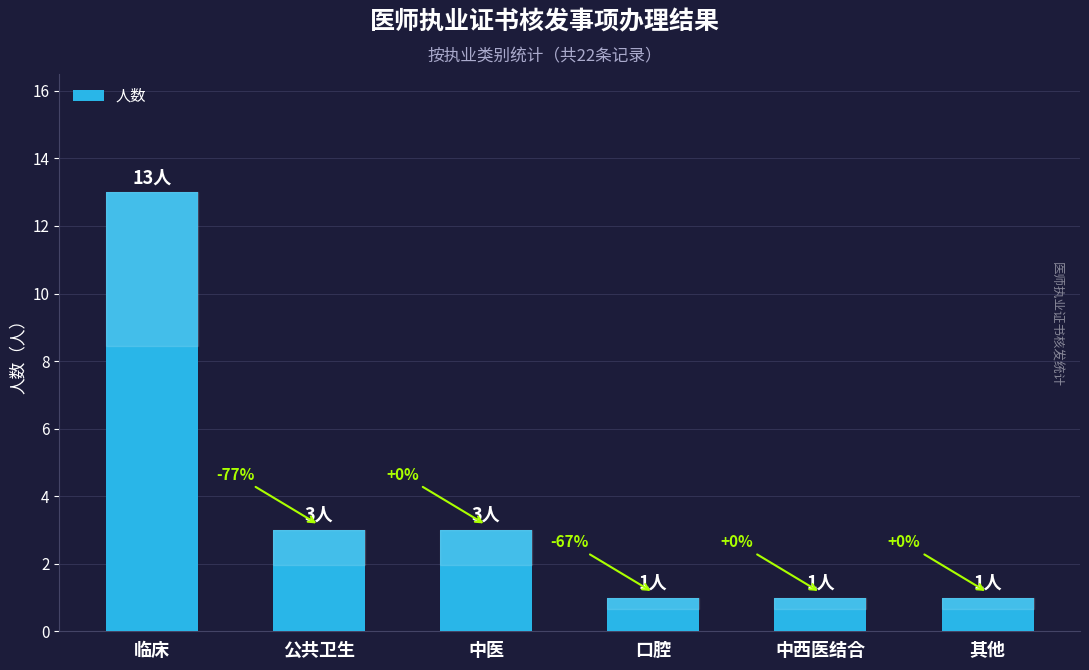

What is the sum of all values?

22